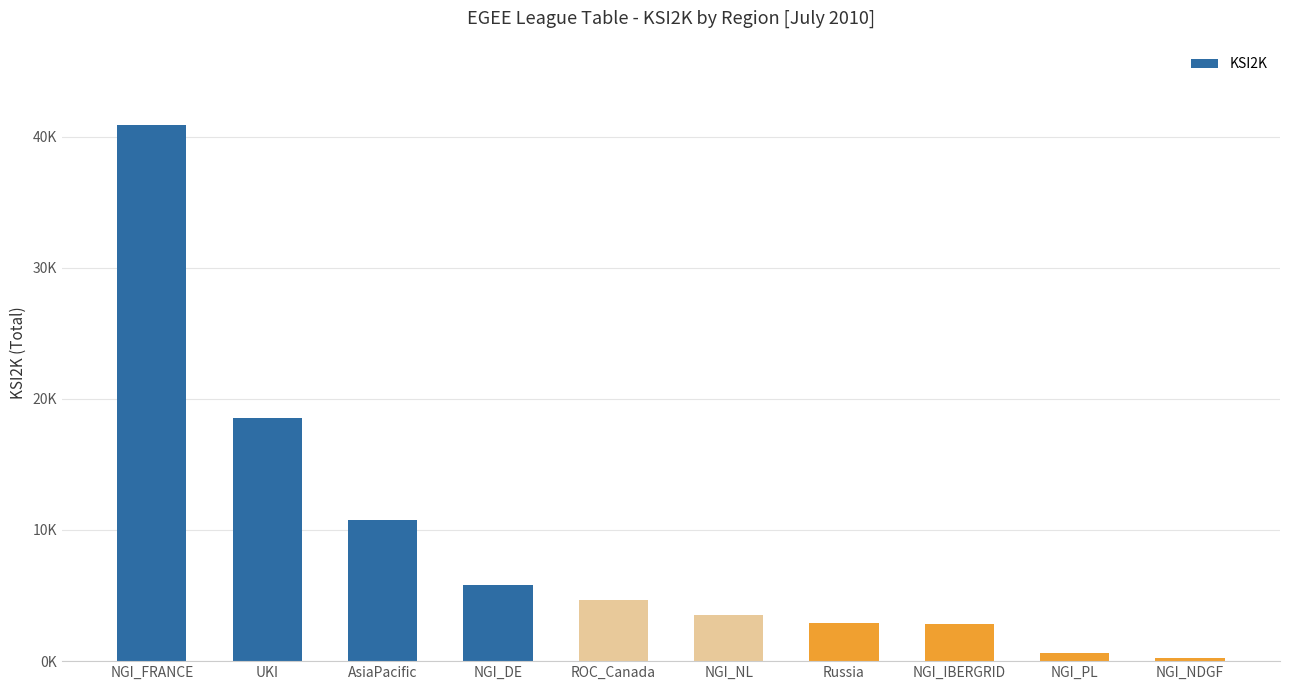

Are the bars horizontal?

No